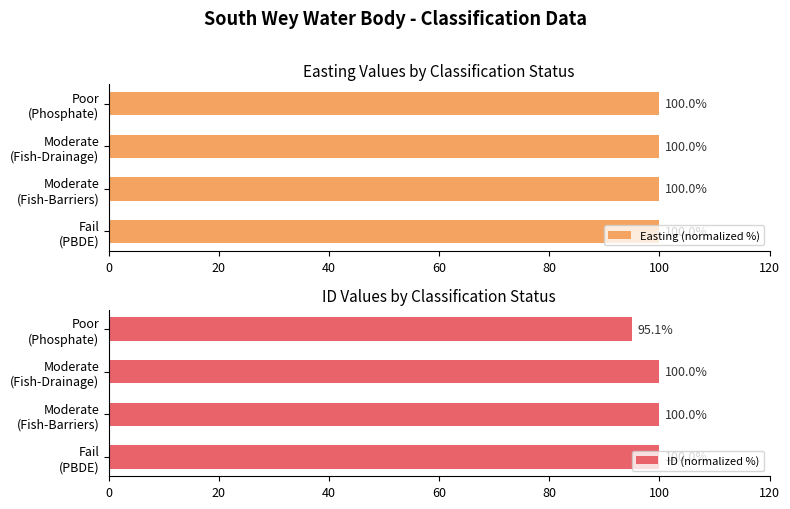

How many values in the ID (normalized %) series exceed 99?

3